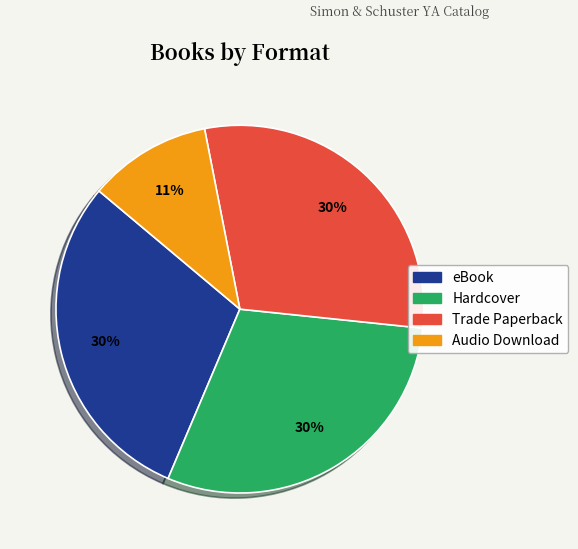

What is the ratio of the value at Hardcover to the value at Trade Paperback?

1.0